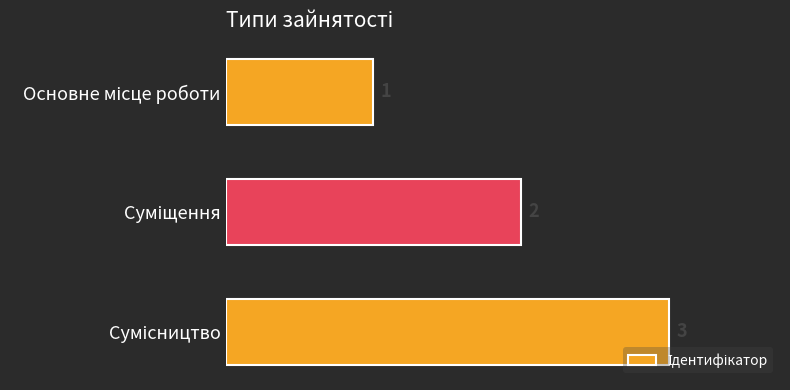

Count the values in the range 1 to 3.

3